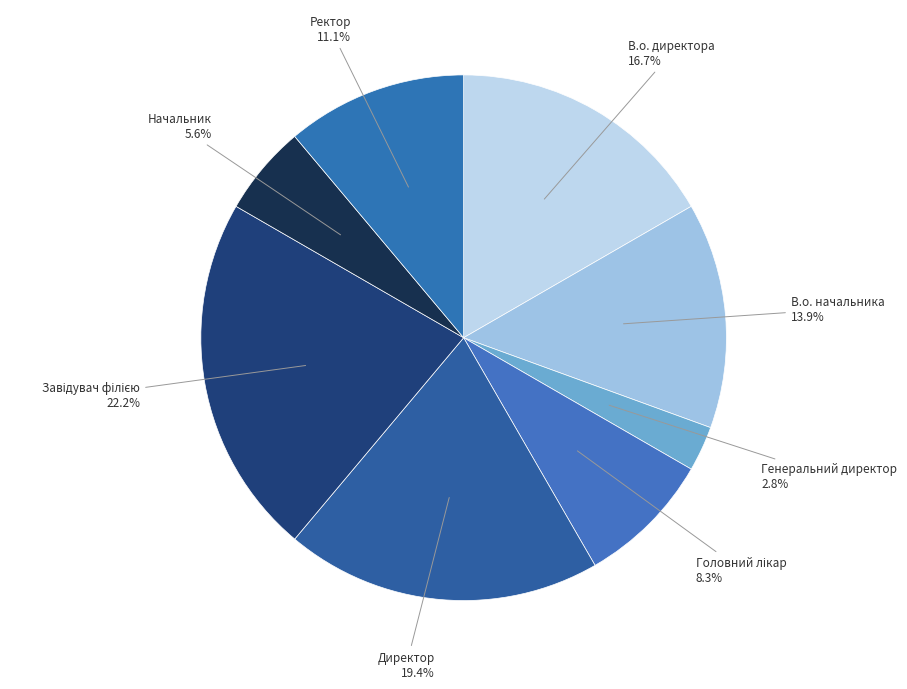

Is there any slice that represents more than half of the pie?

No